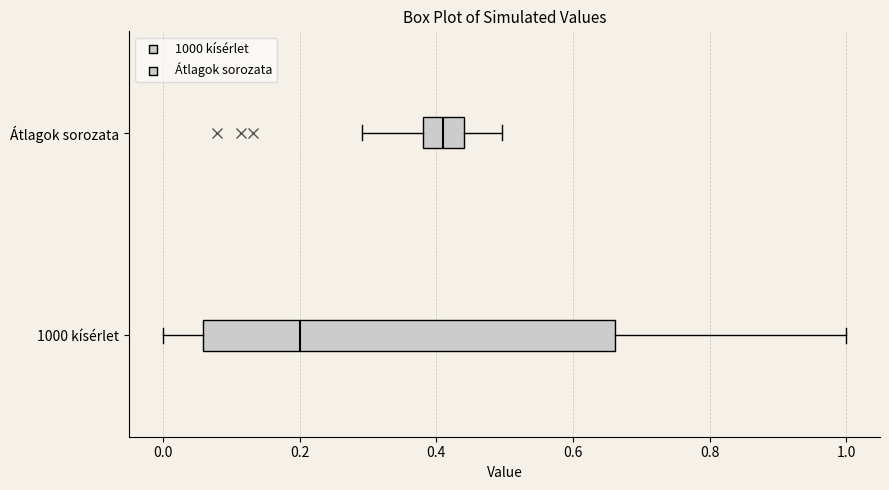

Which box is the widest, from its left edge to its right edge?

1000 kísérlet